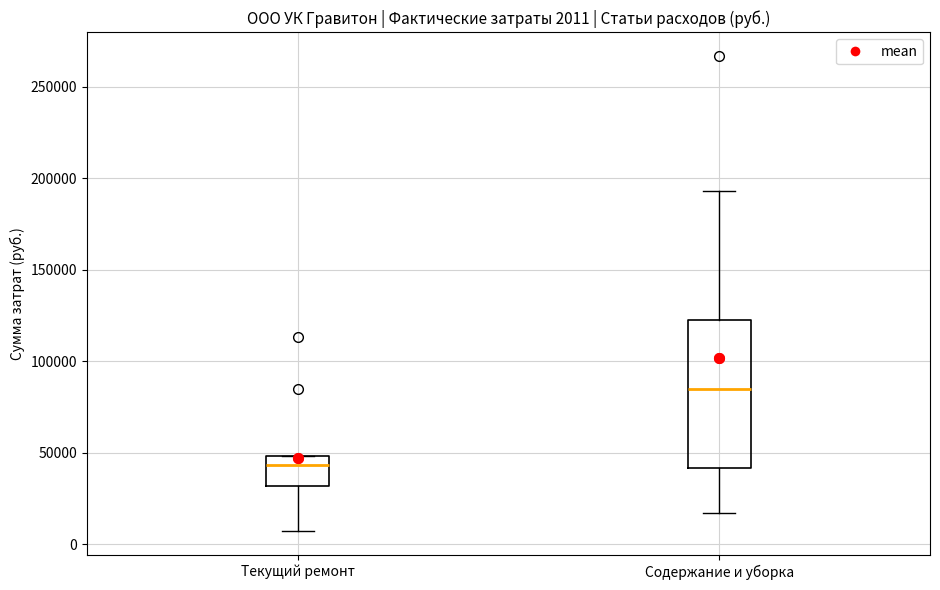

Which box has the highest median line?

Содержание и уборка